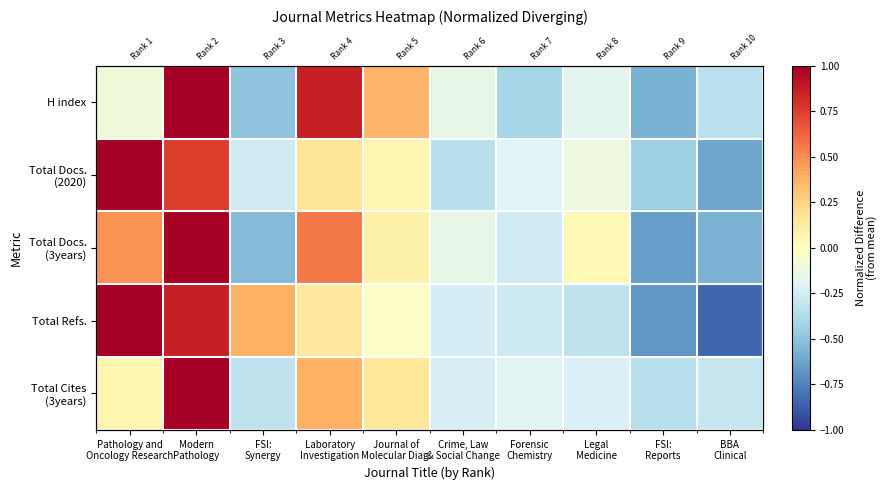

At how many categories does at least one series exceed 0?

6